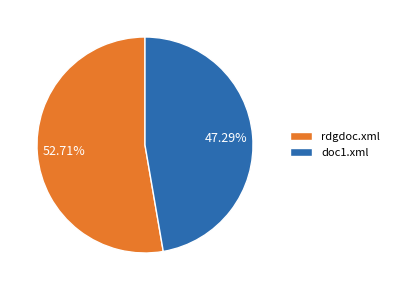

Which slice is the largest?

rdgdoc.xml